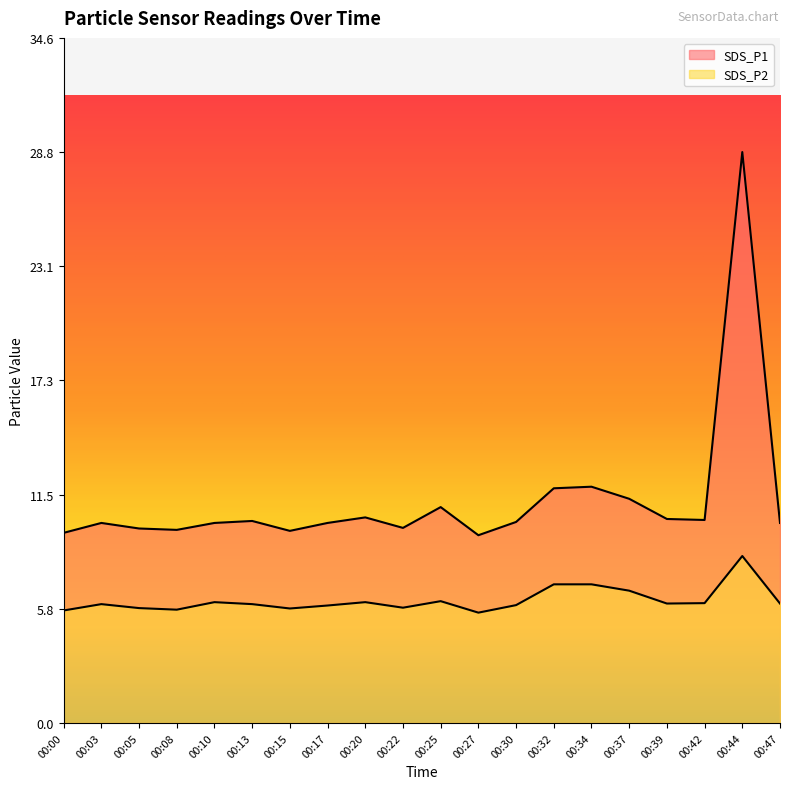

True or false: SDS_P1 has more than 0 points higher than both neighbors.

True